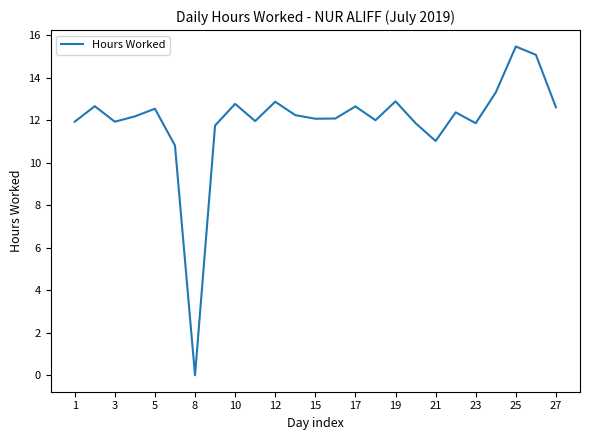

What is the greatest value displayed?

15.5